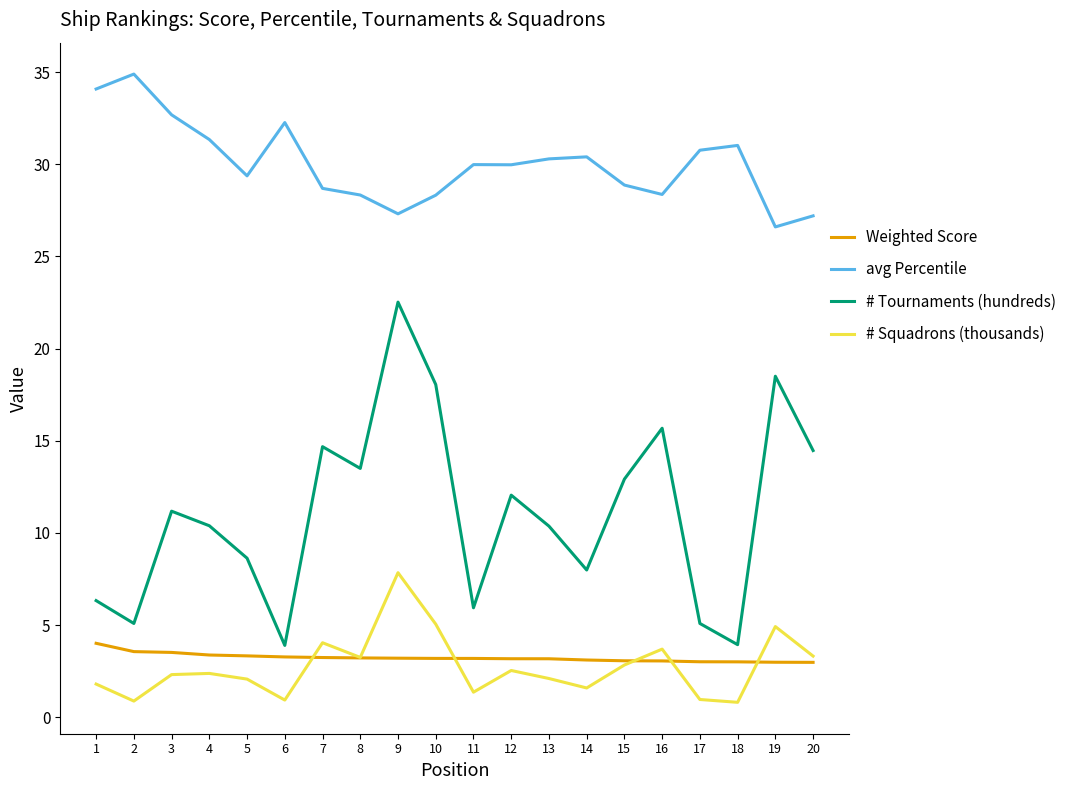

The value of avg Percentile at 20 is 27.2. True or false?

True